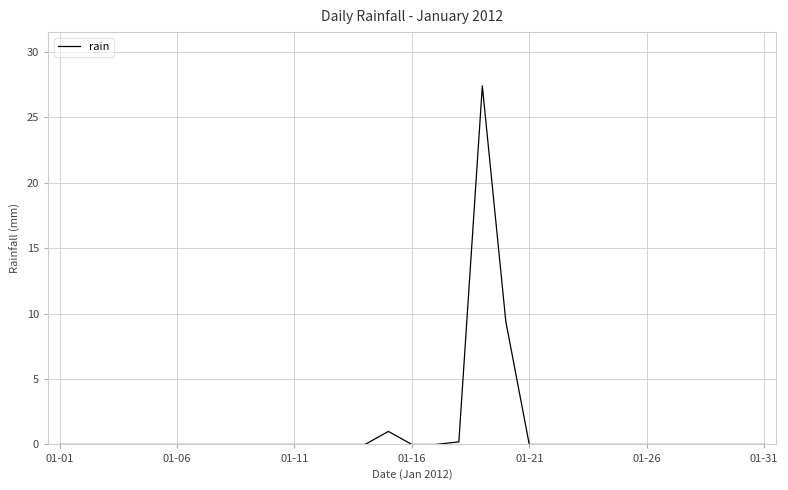

What is the greatest value displayed?

27.4